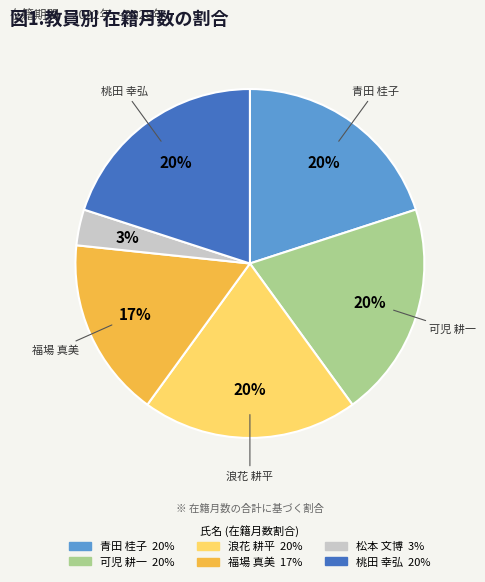

To the nearest percent, what is the average slice percentage?

17%